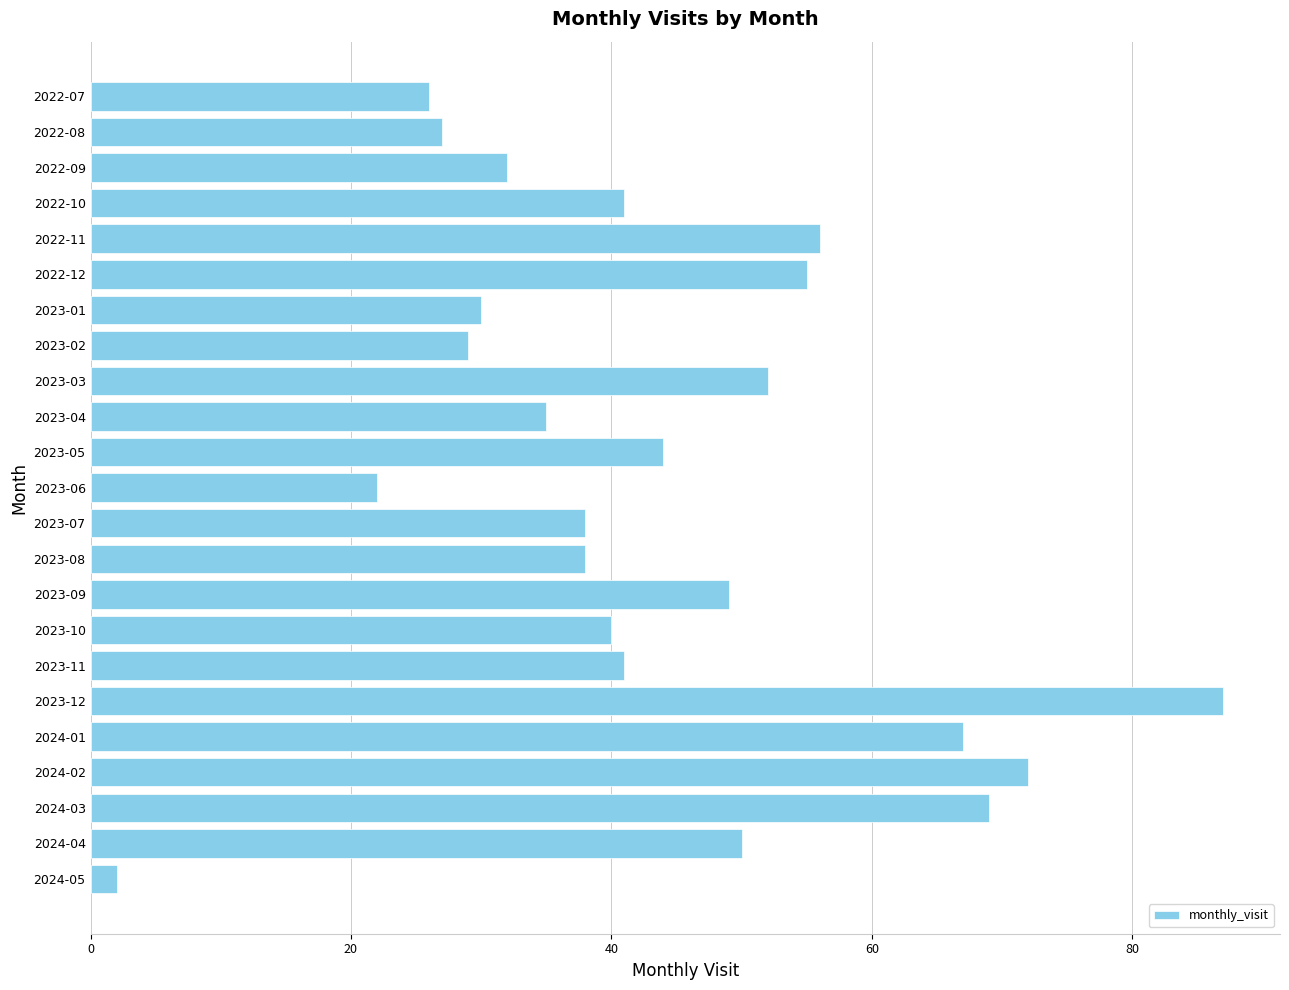

Reading bottom to top, transcribe all the data shown in this chart.

2	50	69	72	67	87	41	40	49	38	38	22	44	35	52	29	30	55	56	41	32	27	26